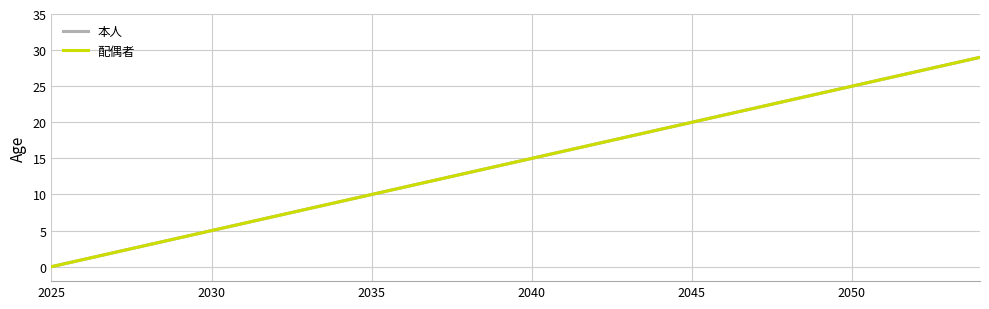

What is the value of the 本人 point at the 30th from the left?

29